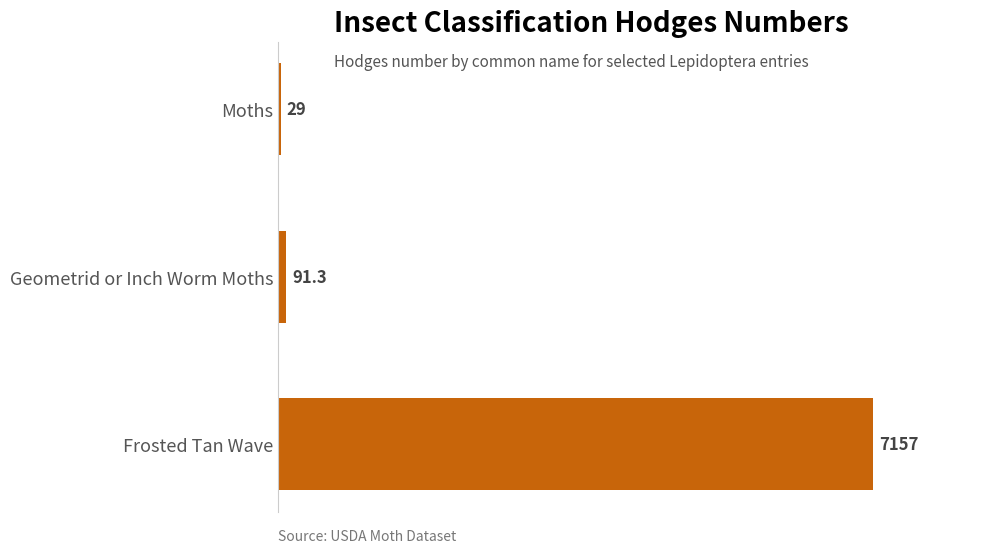

True or false: the data shows 10889.8 at Frosted Tan Wave.

False